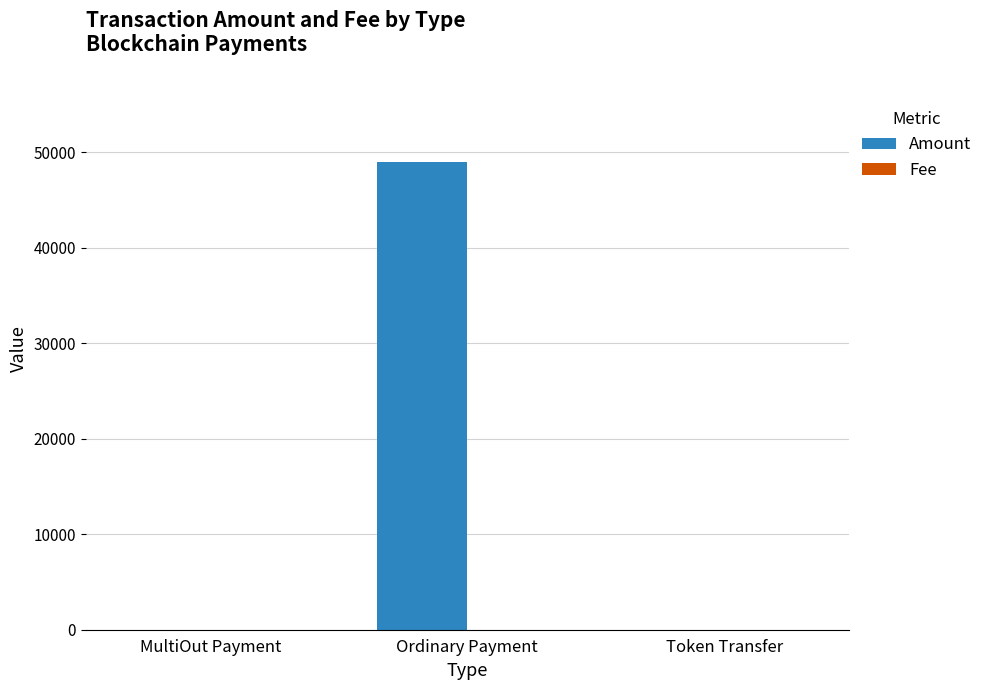

True or false: Amount has a value of -23260.9 at Token Transfer.

False